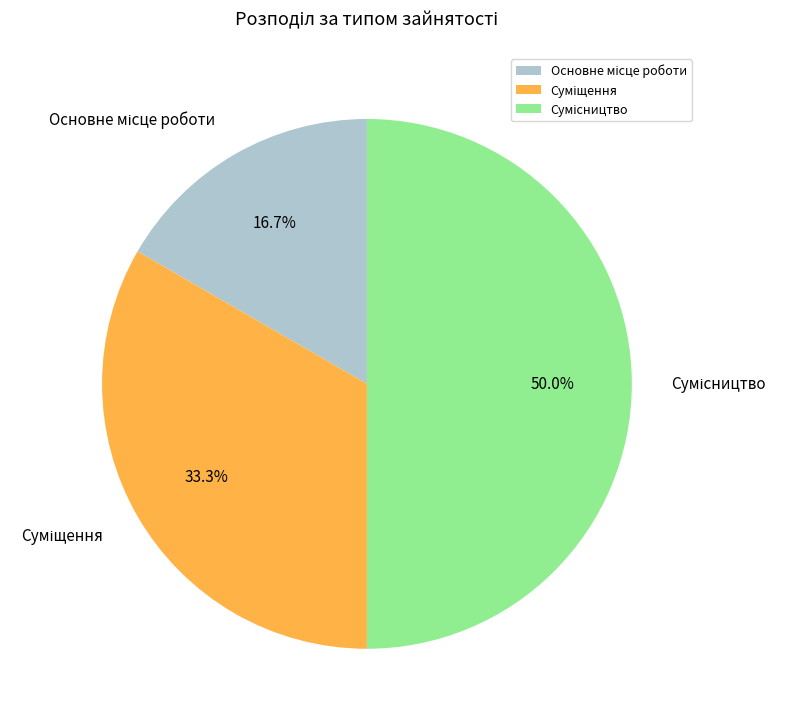

How many segments does this pie chart have?

3